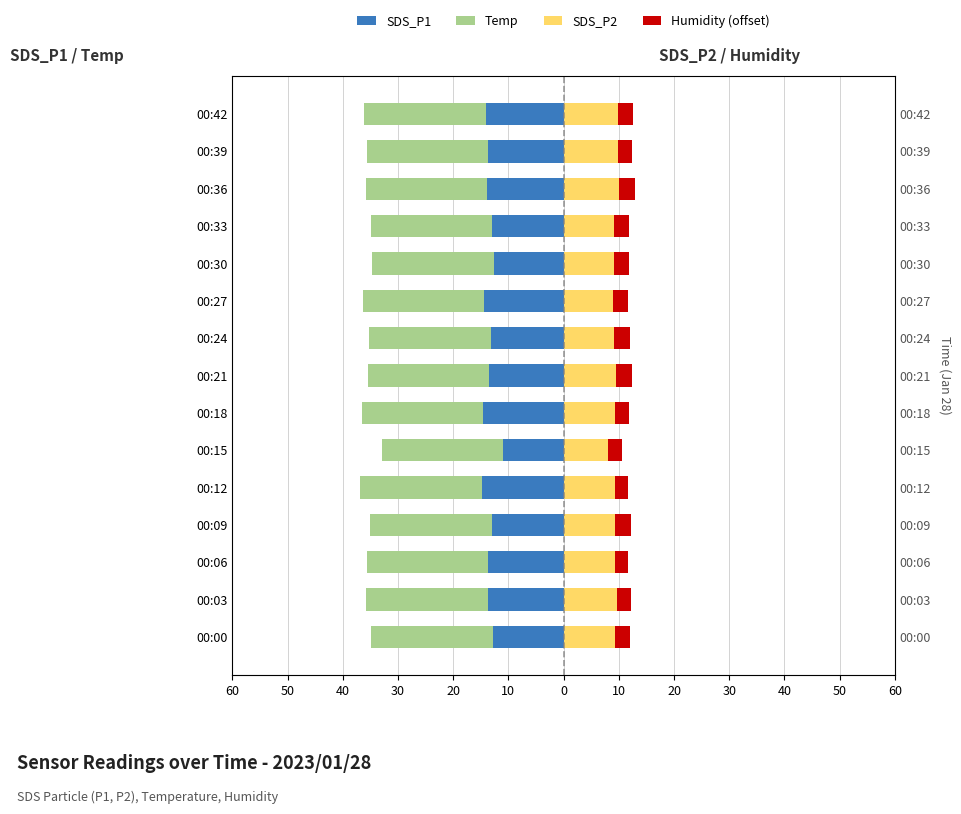

What is the value of the SDS_P2 bar at the 11th from the left?

9.4